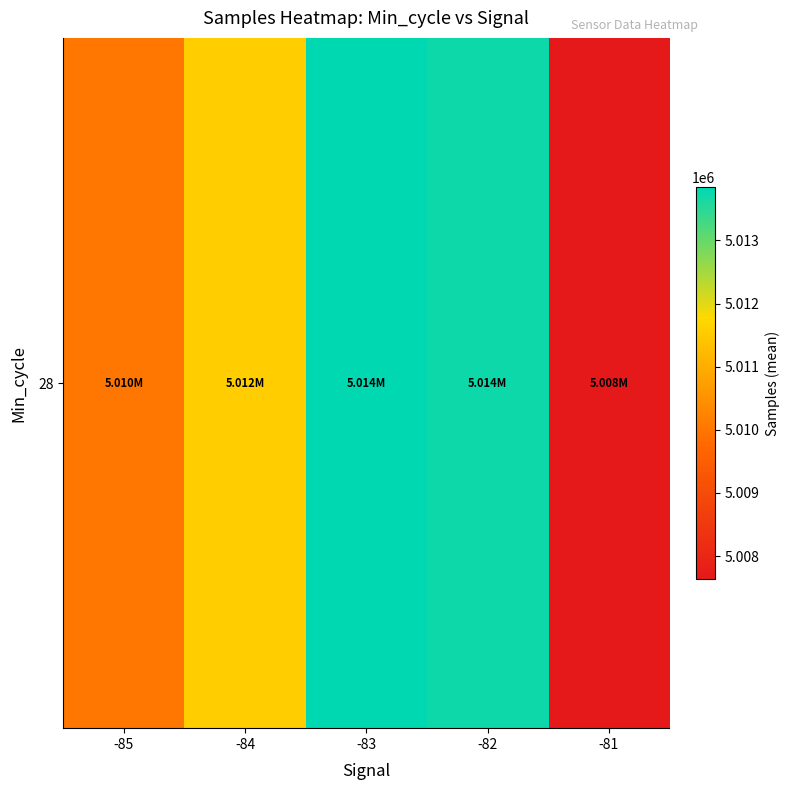

What is the approximate value at -82?

5013719.5